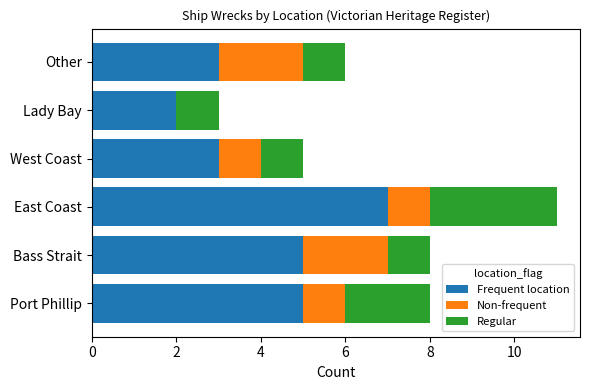

The value of Frequent location at Port Phillip is 2. True or false?

False